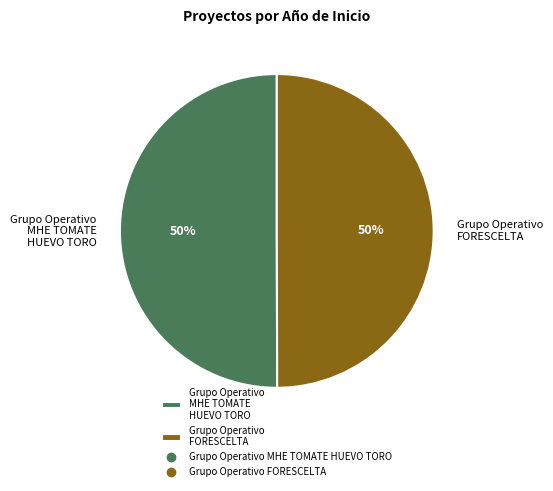

What percentage is the Grupo Operativo FORESCELTA slice, to the nearest percent?

50%